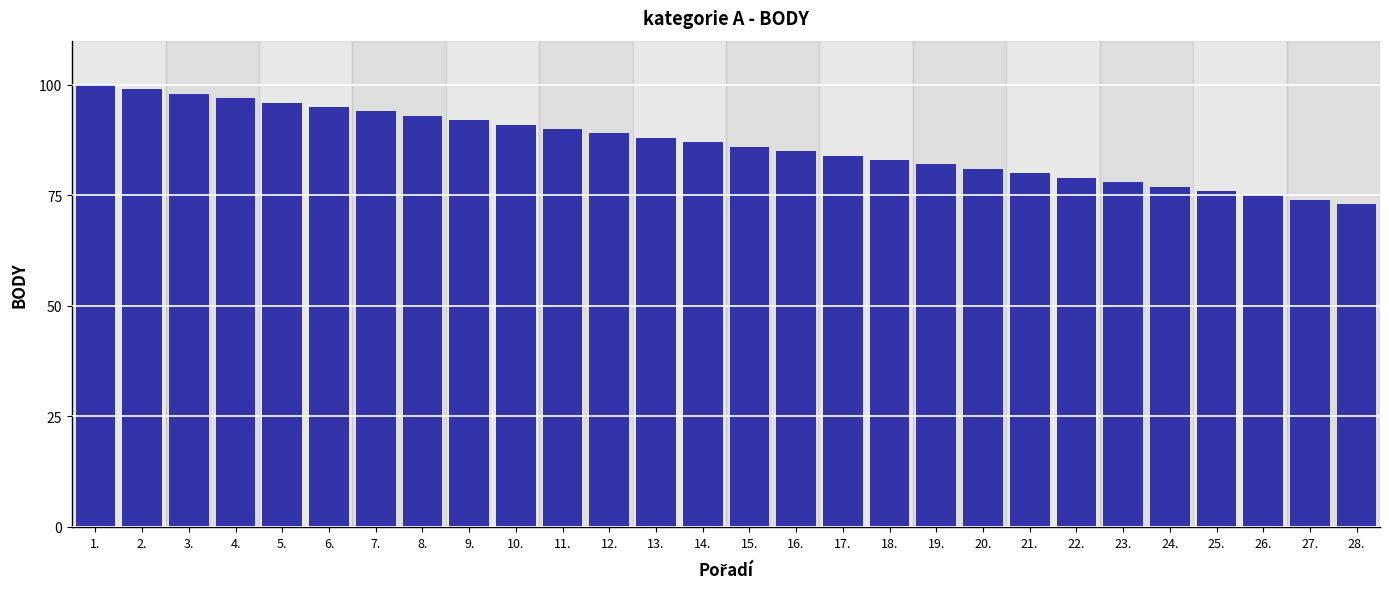

Reading left to right, list all the values displayed in this chart.

1.=100	2.=99	3.=98	4.=97	5.=96	6.=95	7.=94	8.=93	9.=92	10.=91	11.=90	12.=89	13.=88	14.=87	15.=86	16.=85	17.=84	18.=83	19.=82	20.=81	21.=80	22.=79	23.=78	24.=77	25.=76	26.=75	27.=74	28.=73